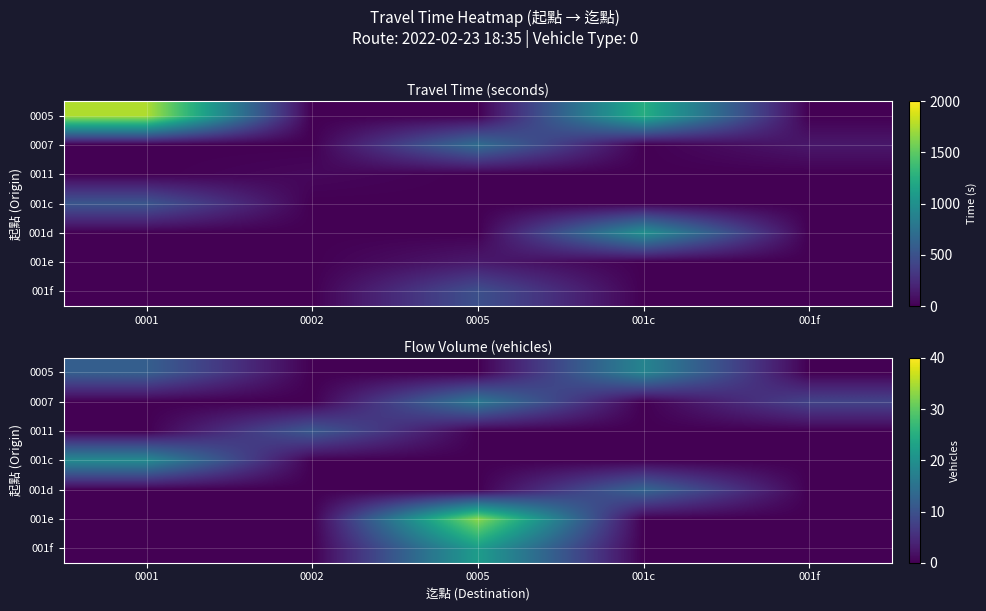

At how many categories does at least one series exceed 11?

3